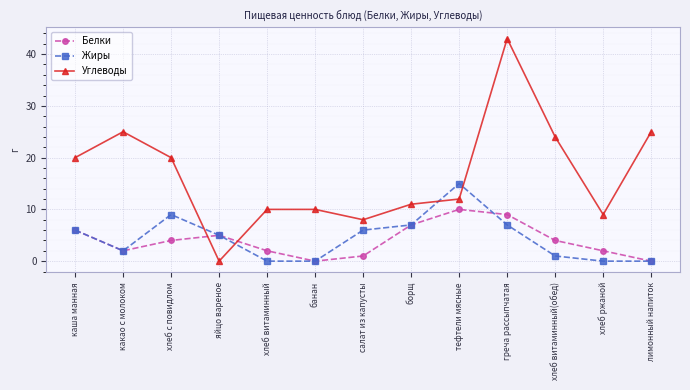

Does the chart display data point markers on the line(s)?

Yes